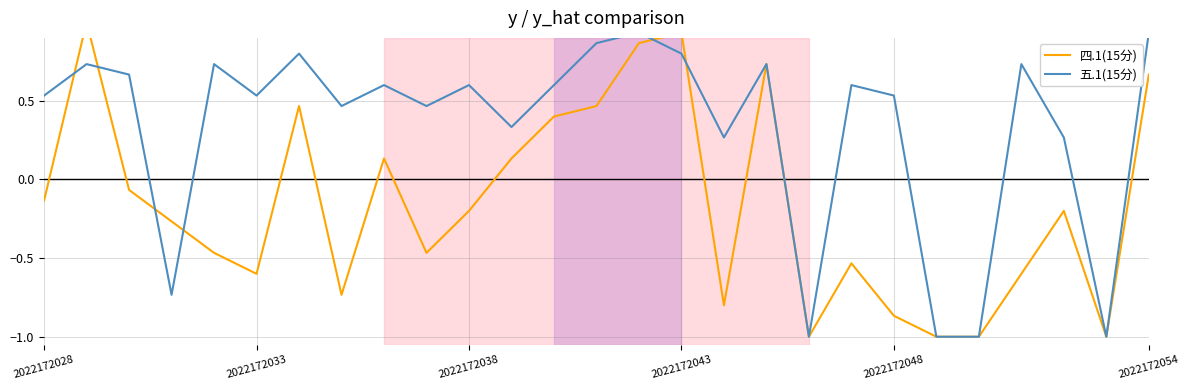

True or false: 五.1(15分) has more than 0 interior local peaks.

True